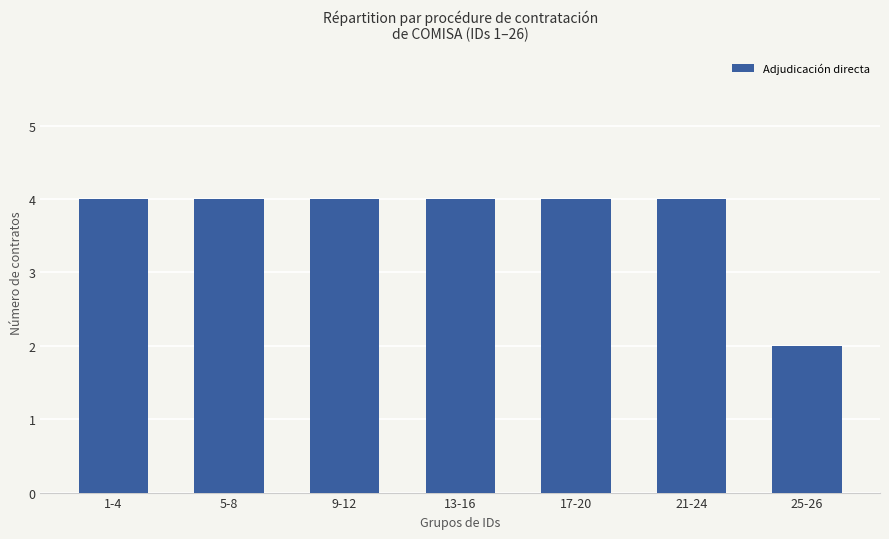

True or false: the data shows 4 at 21-24.

True